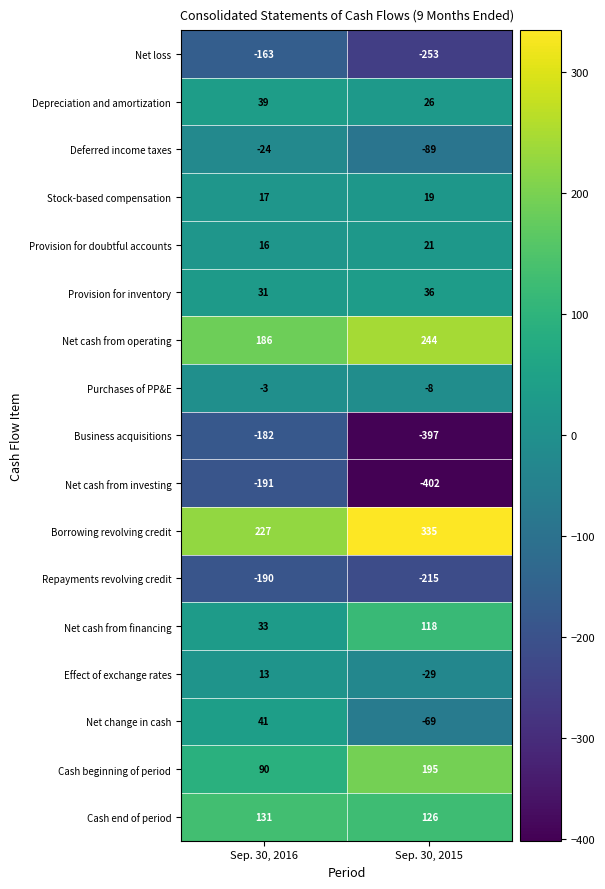

Where is Net loss nearest to the value -208?

Sep. 30, 2016